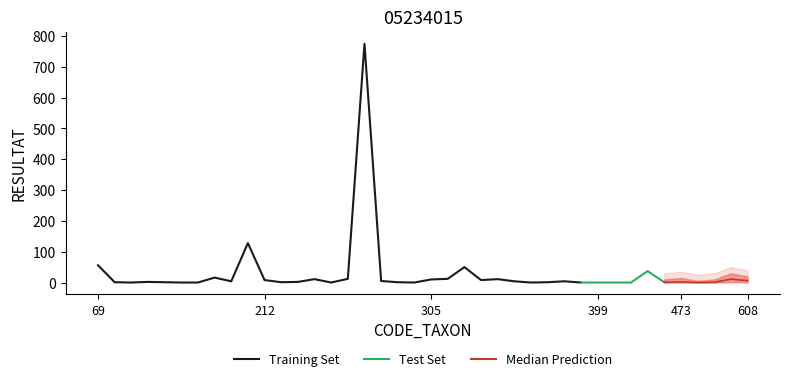

Is it true that lower_80 equals 0 at 400?

True